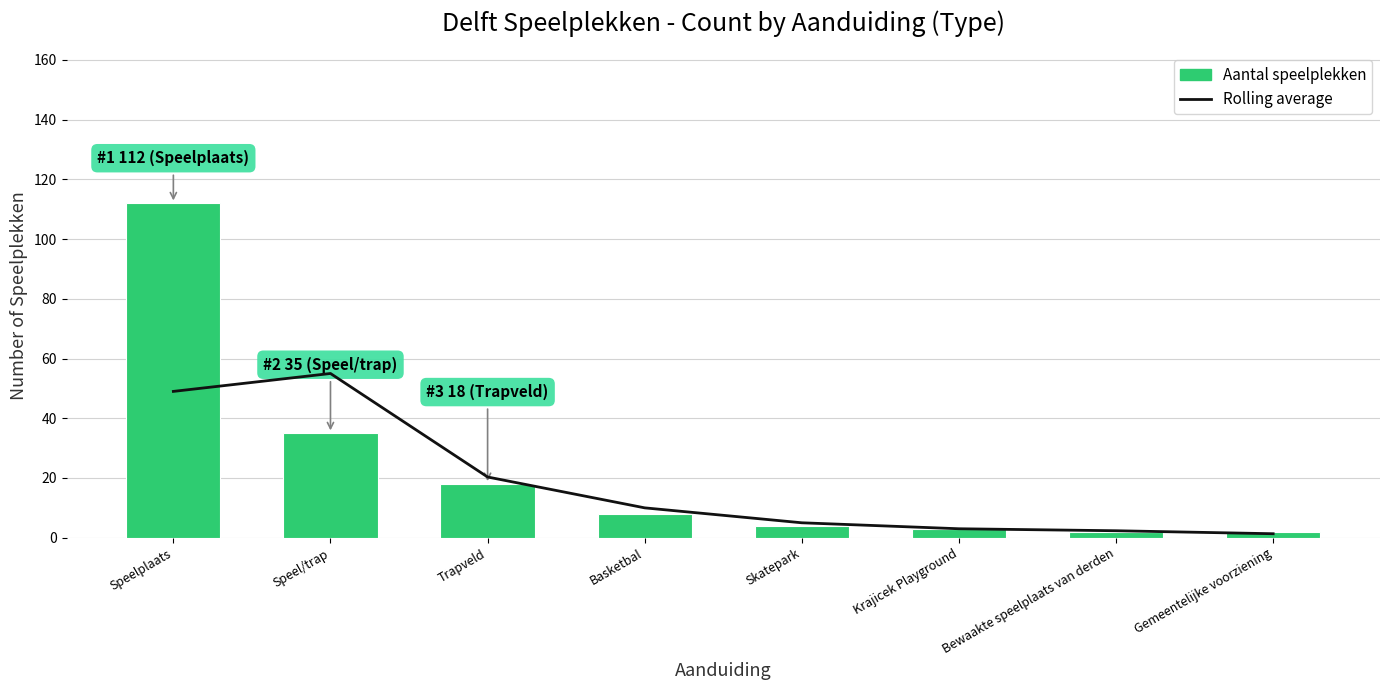

Reading left to right, transcribe all the data shown in this chart.

Rolling average: Speelplaats=49.0	Speel/trap=55.0	Trapveld=20.3	Basketbal=10.0	Skatepark=5.0	Krajicek Playground=3.0	Bewaakte speelplaats van derden=2.3	Gemeentelijke voorziening=1.3
Aantal speelplekken: Speelplaats=112.0	Speel/trap=35.0	Trapveld=18.0	Basketbal=8.0	Skatepark=4.0	Krajicek Playground=3.0	Bewaakte speelplaats van derden=2.0	Gemeentelijke voorziening=2.0